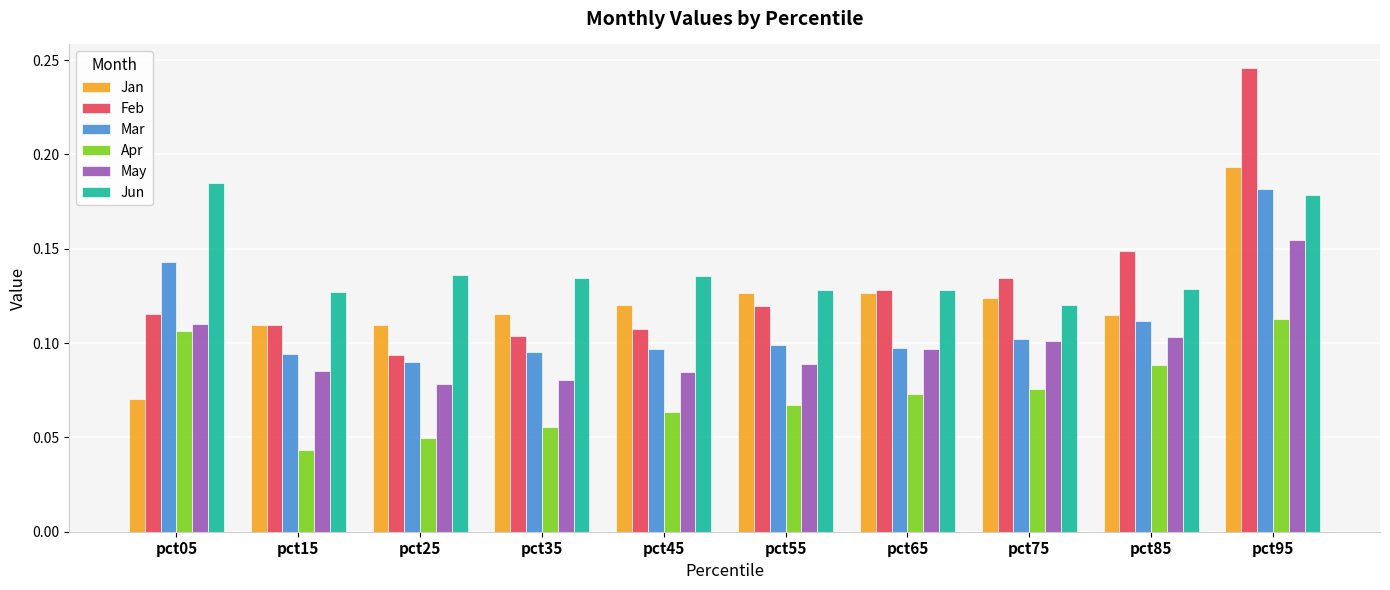

Which series has the largest range (max minus min)?

Feb